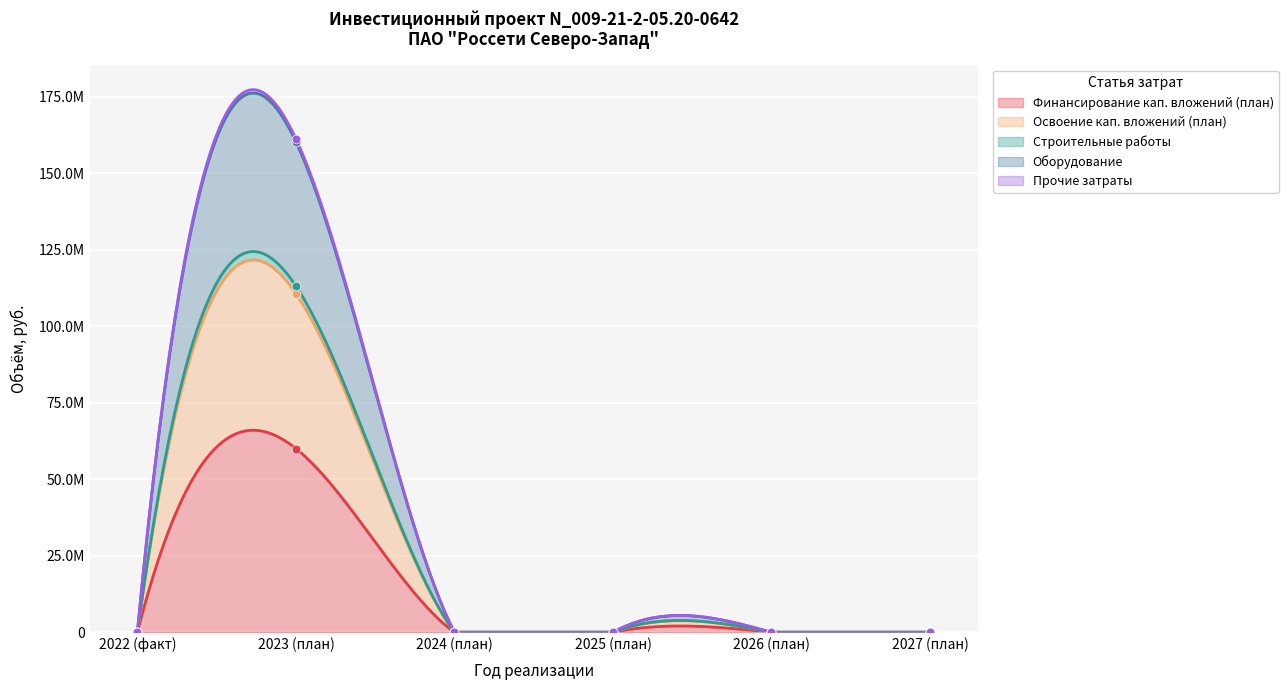

What are all the series names shown in the legend?

Финансирование кап. вложений (план), Освоение кап. вложений (план), Строительные работы, Оборудование, Прочие затраты